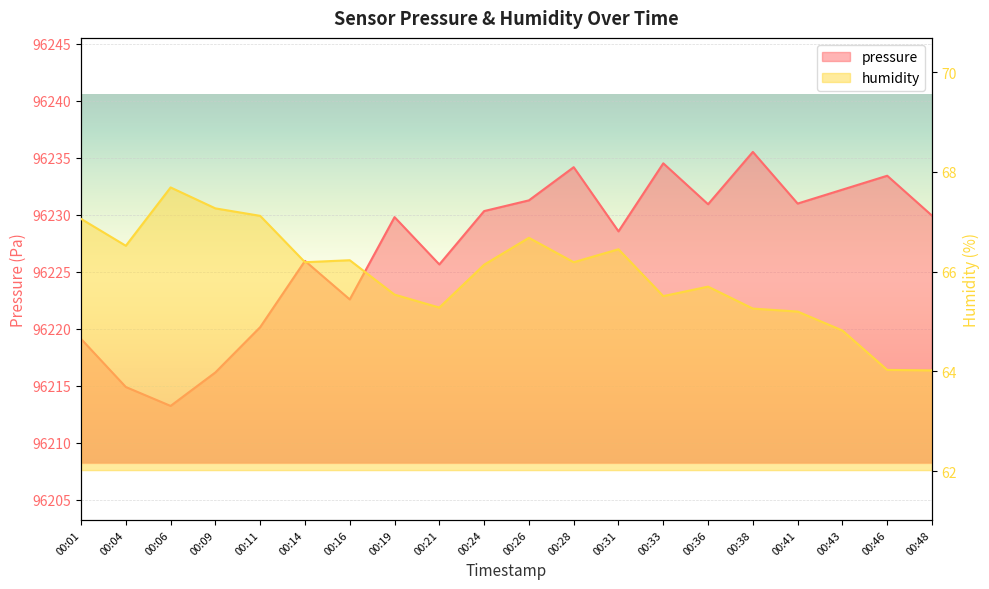

How many interior local valleys does the pressure series have?

6